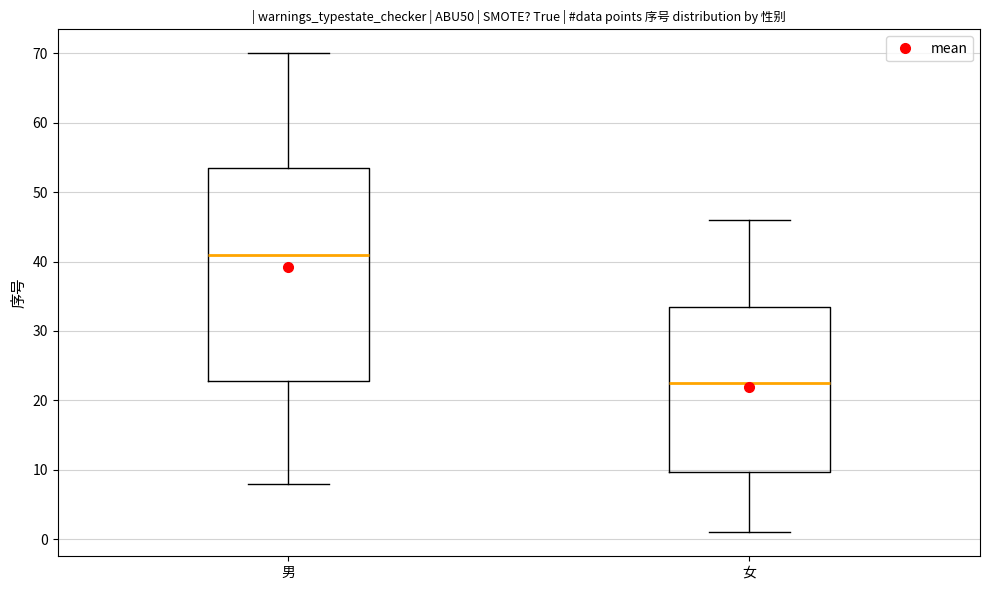

Which box has the highest median line?

男